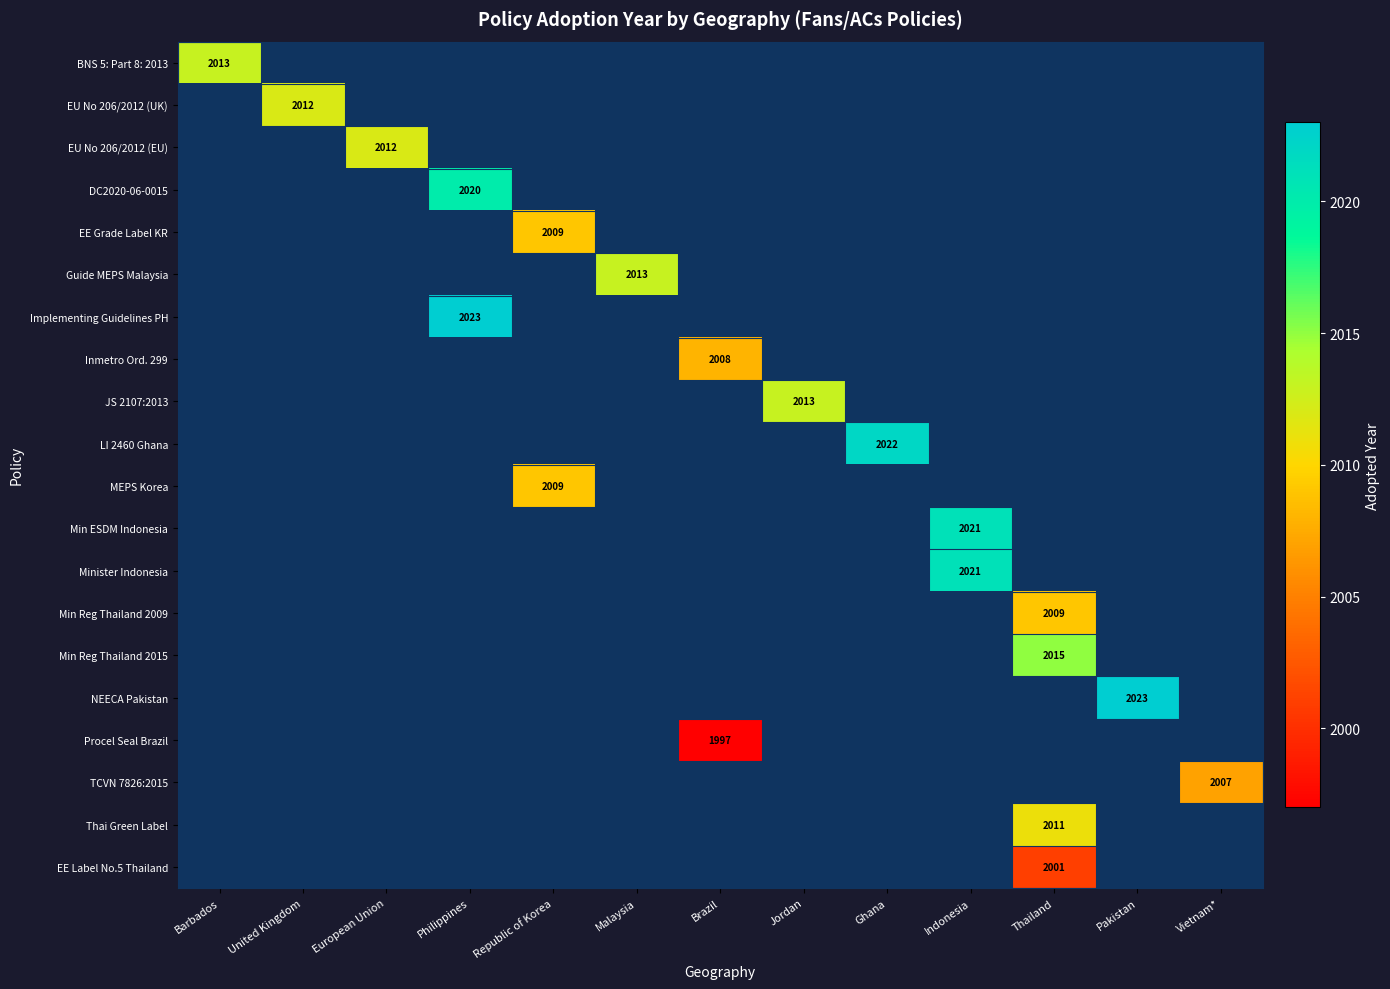

The Min Reg Thailand 2015 series shows 2015 at Thailand. True or false?

True